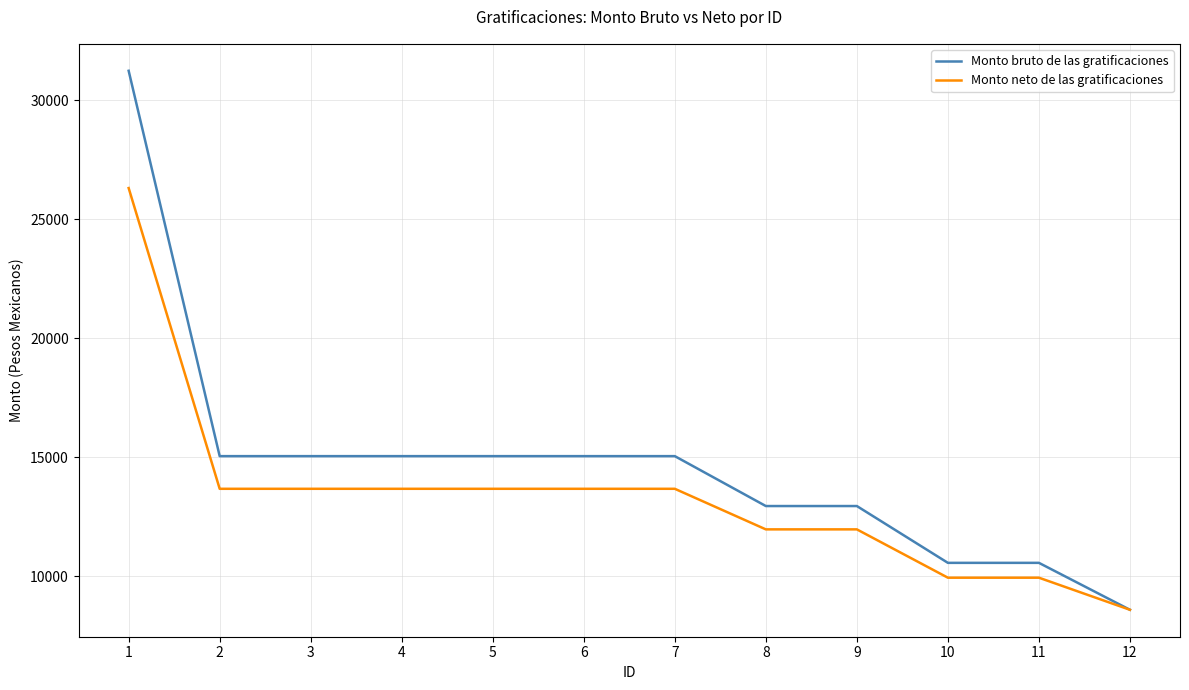

Is it true that Monto neto de las gratificaciones equals 4772.1 at 8?

False